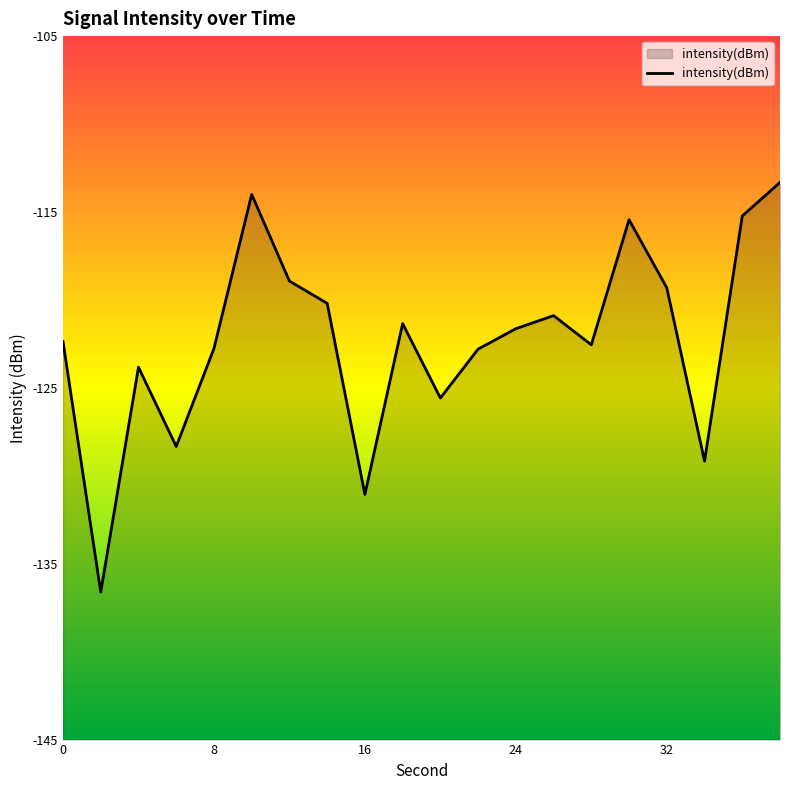

What is the difference between the maximum and minimum values?

23.3